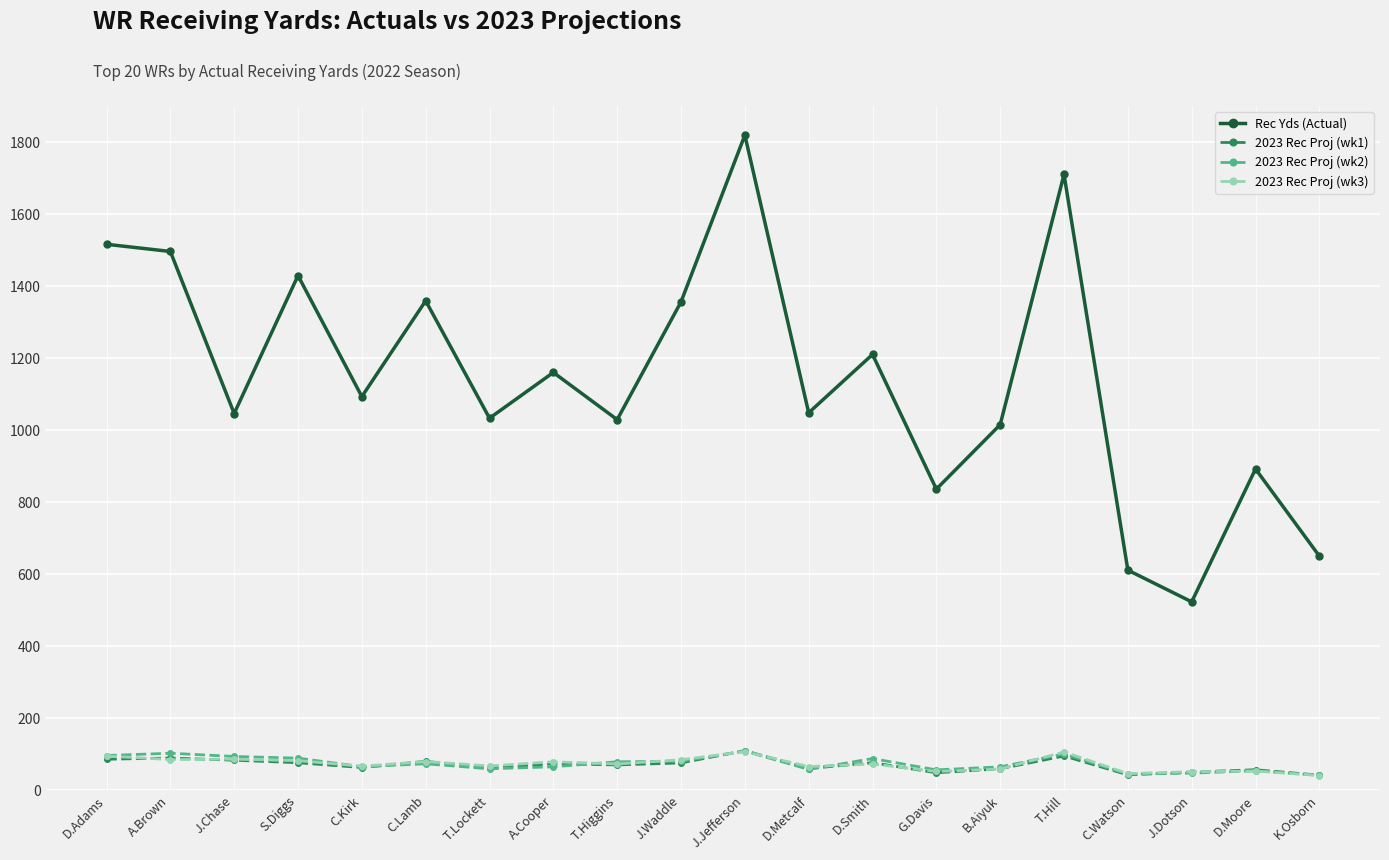

What is the value of the 2023 Rec Proj (wk2) point at the 19th from the left?

53.9